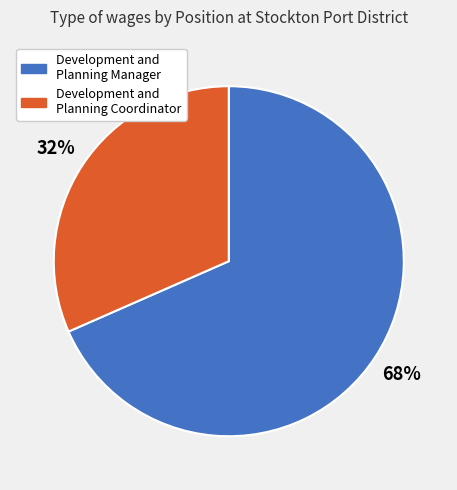

Is Development and Planning Coordinator the majority of the pie?

No